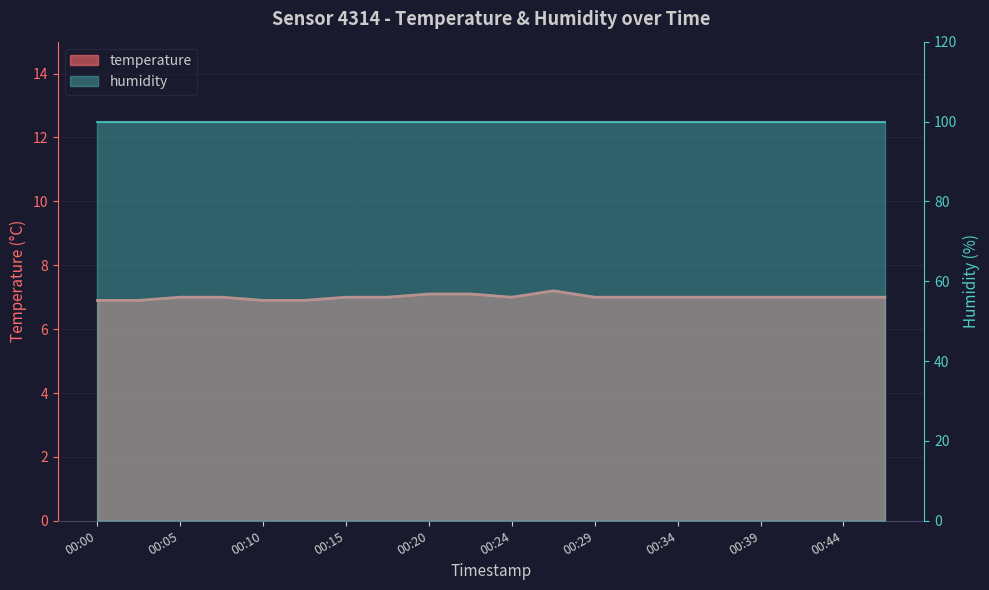

What is the sum of all values?

140.0